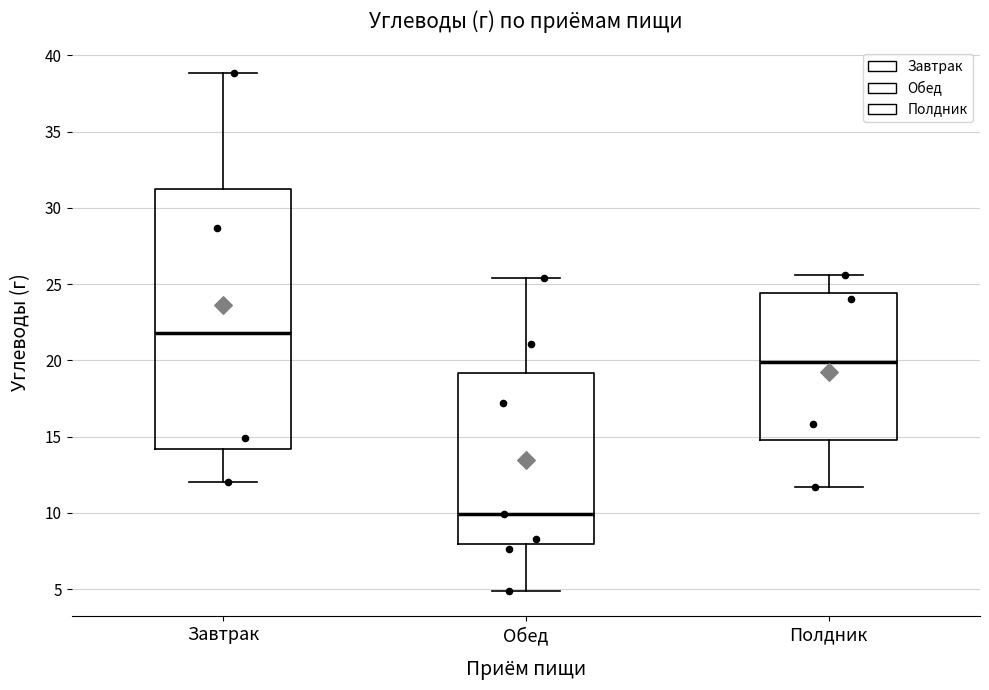

Which box's median line is the lowest?

Обед